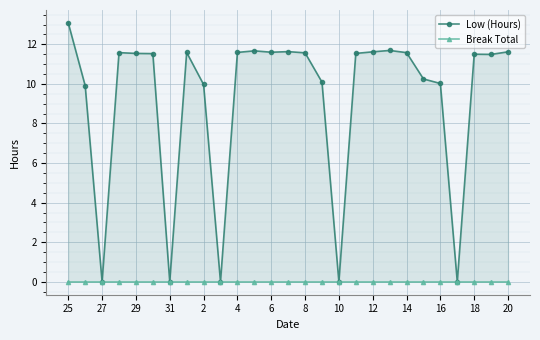

True or false: Break Total and Low (Hours) cross at least once.

False